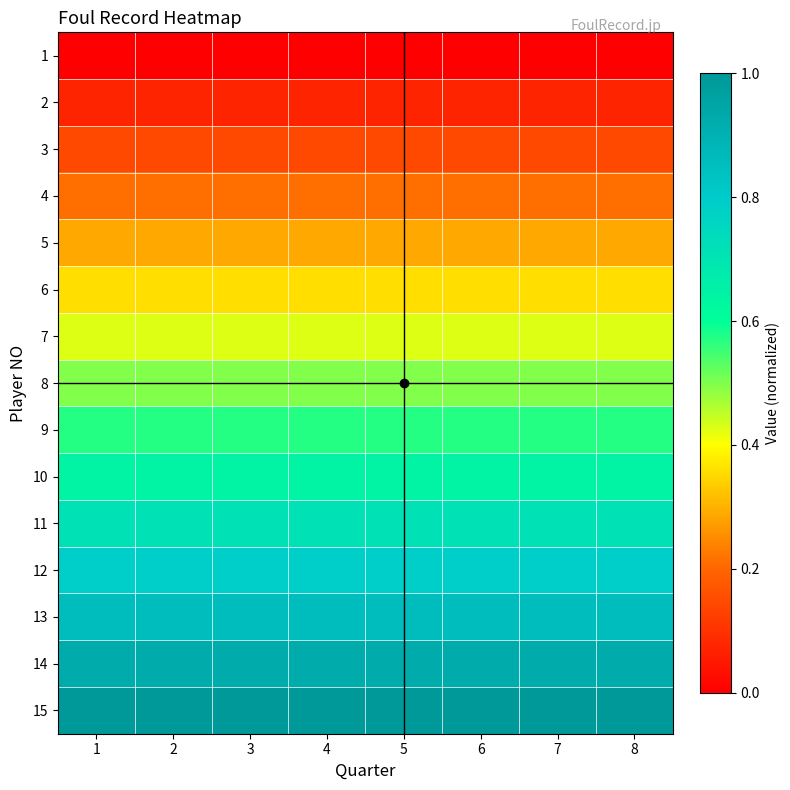

Which has a higher value, 4 or 3?

4